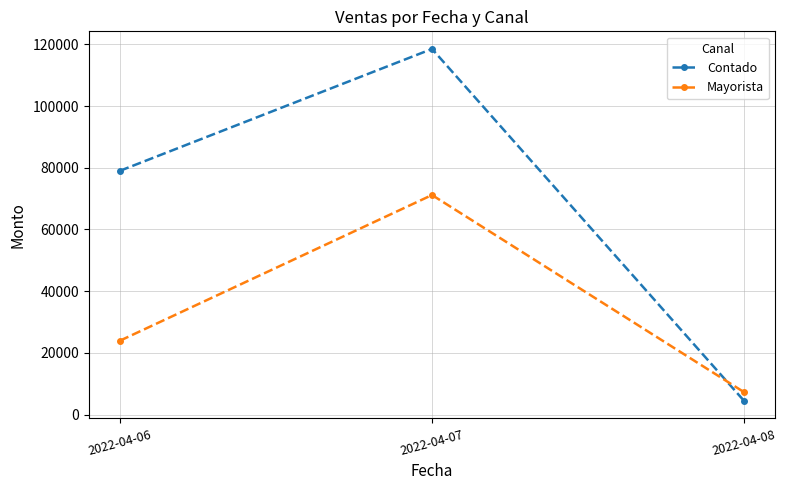

Reading right to left, extract all data points from this chart.

Contado: 2022-04-08=4470.0	2022-04-07=118523.5	2022-04-06=79025.8
Mayorista: 2022-04-08=7280.0	2022-04-07=71174.0	2022-04-06=23965.0